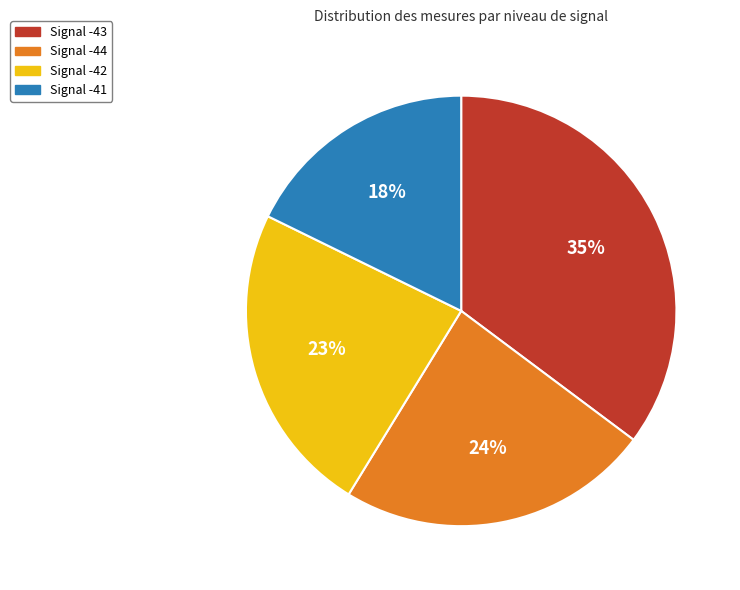

What is the ratio of the value at Signal -42 to the value at Signal -43?

0.7